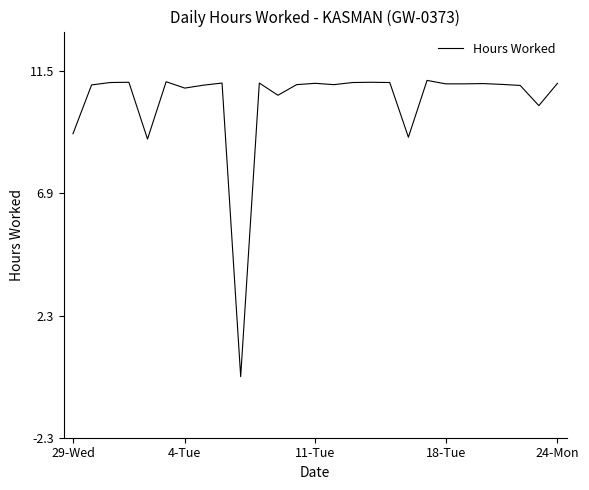

What is the difference between the maximum and minimum values?

11.2